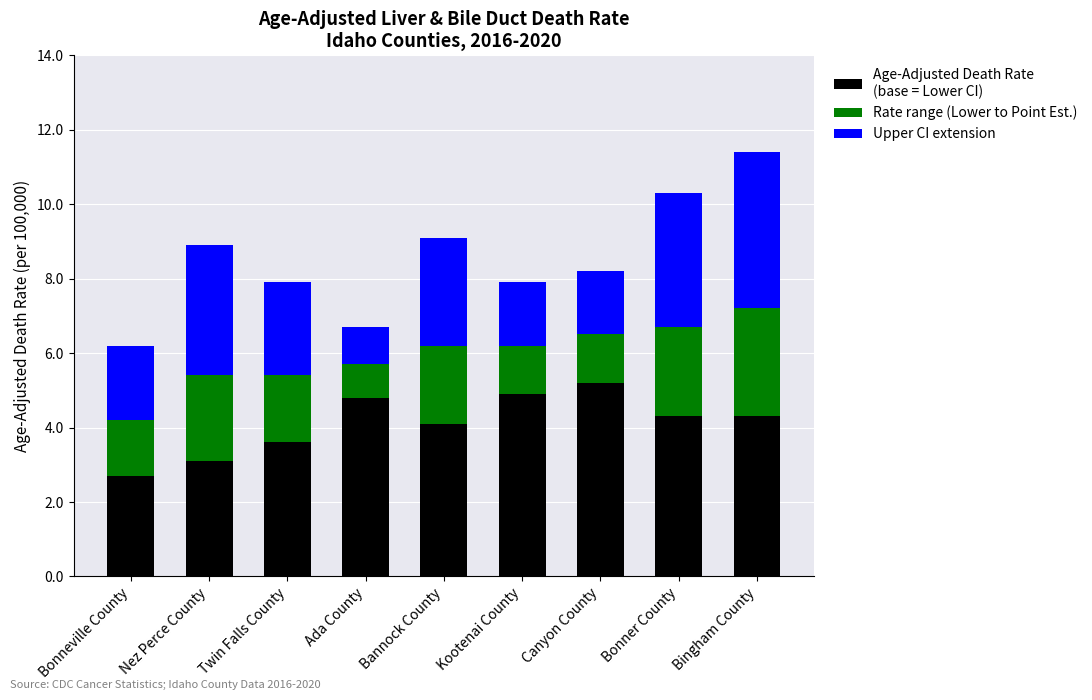

At which category is the sum across all series the highest?

Bingham County